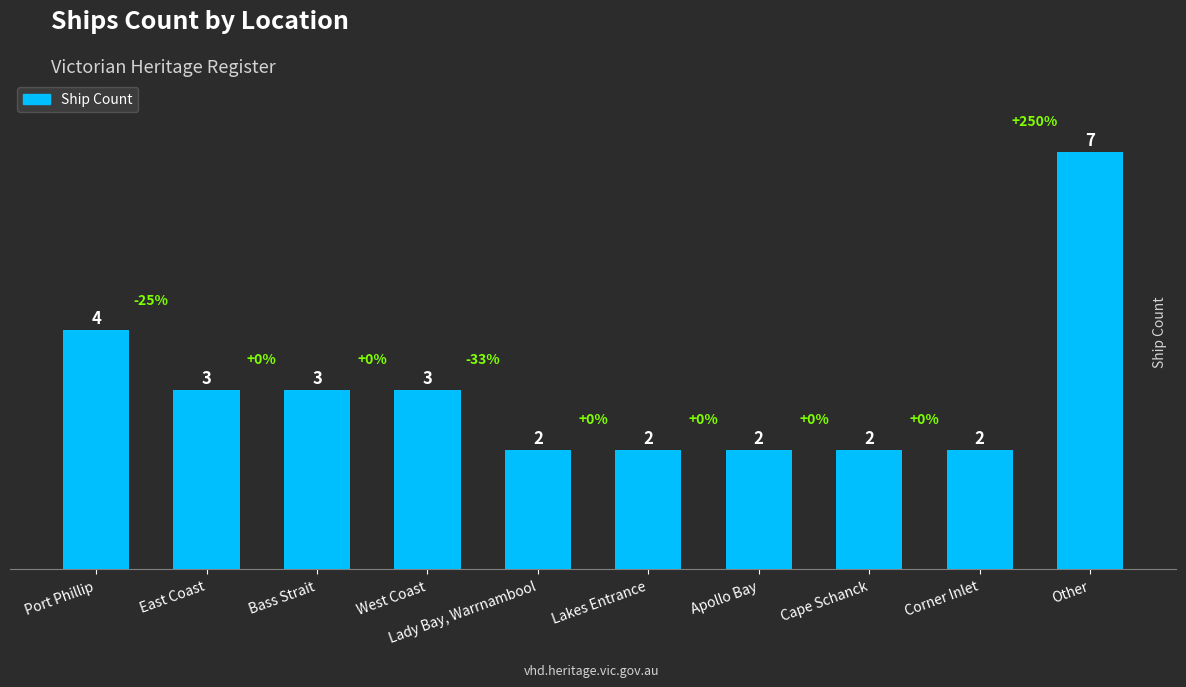

What is the difference between the maximum and second lowest values?

5